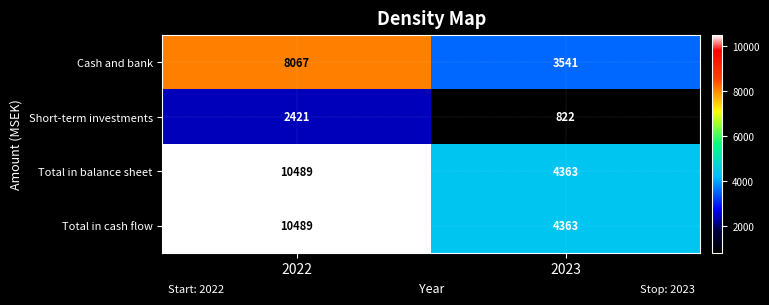

The value of Total in cash flow at 2023 is 4363. True or false?

True